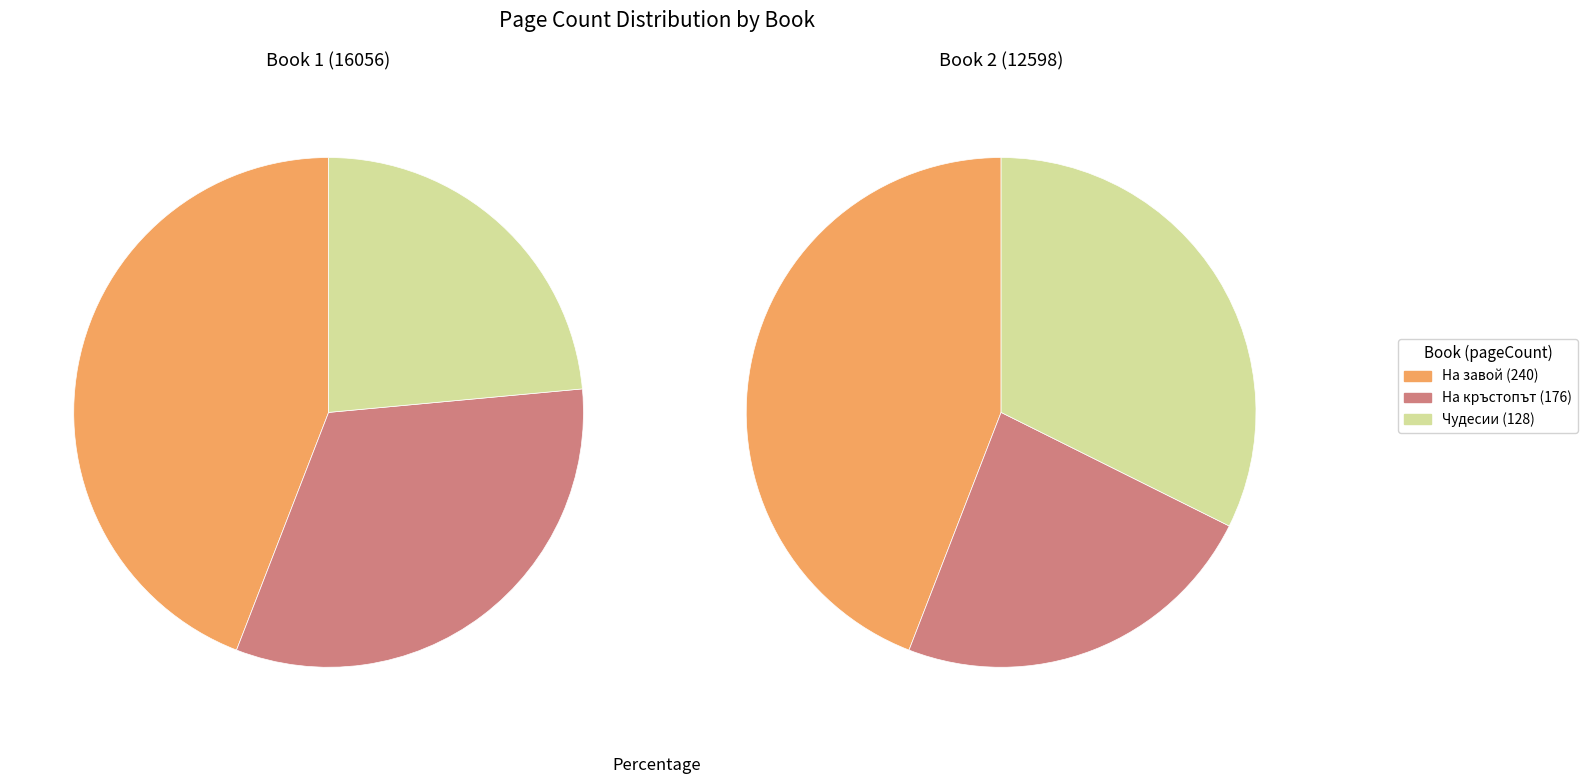

Does 16056 represent more than half of the total?

No